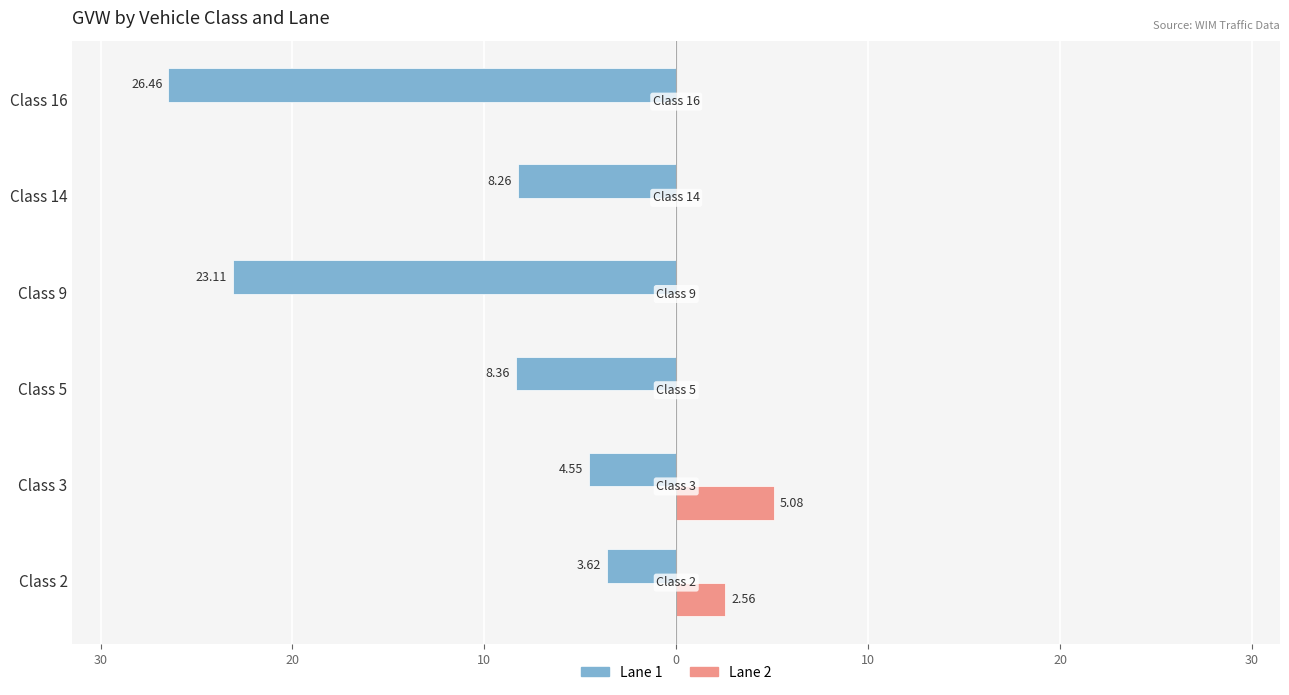

What are all the series names shown in the legend?

Lane 1, Lane 2